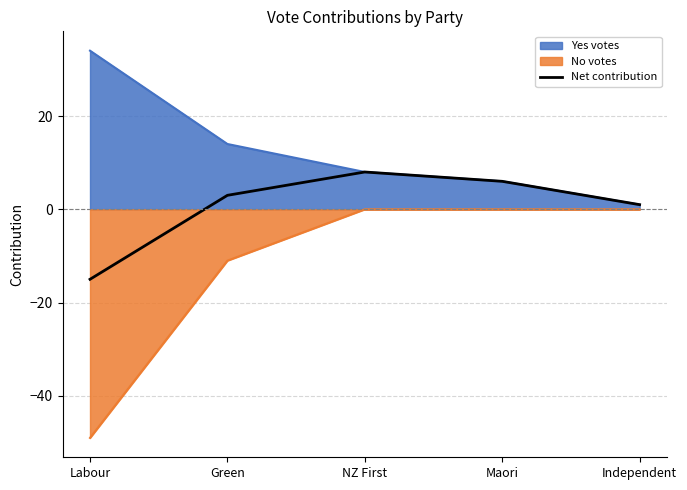

Where does the data first go above 3?

NZ First